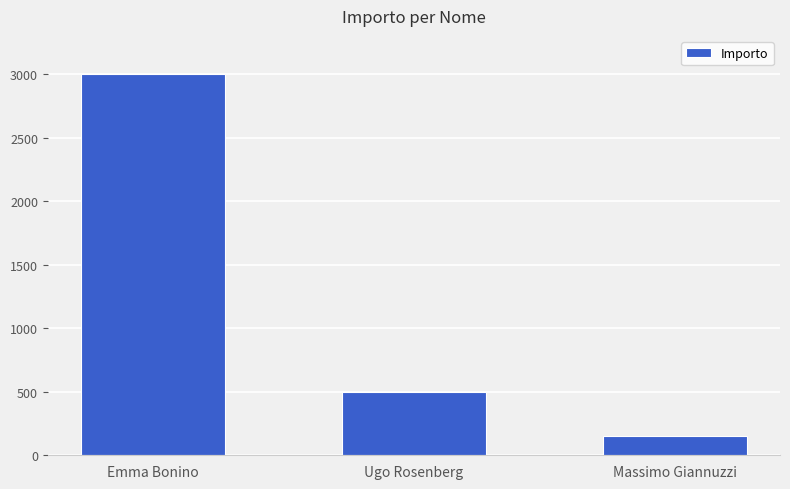

True or false: the data shows 276 at Massimo Giannuzzi.

False